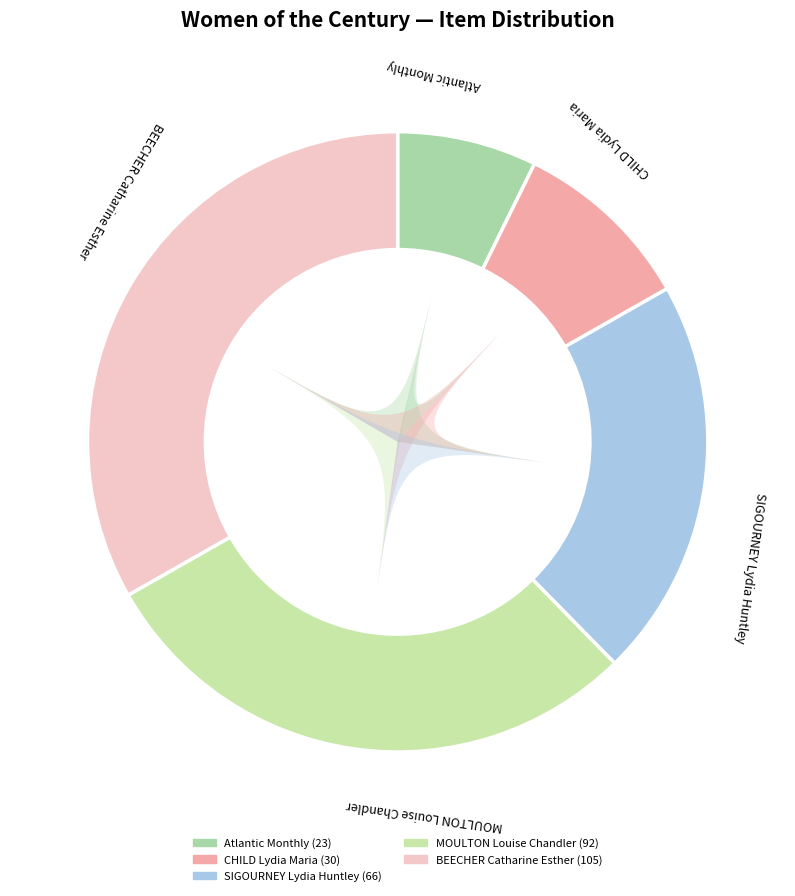

To the nearest percent, what percentage of the pie is Atlantic Monthly?

7%